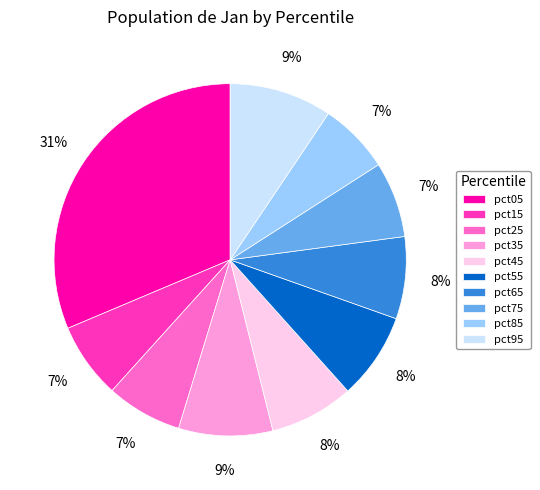

To the nearest percent, what is the average slice percentage?

10%